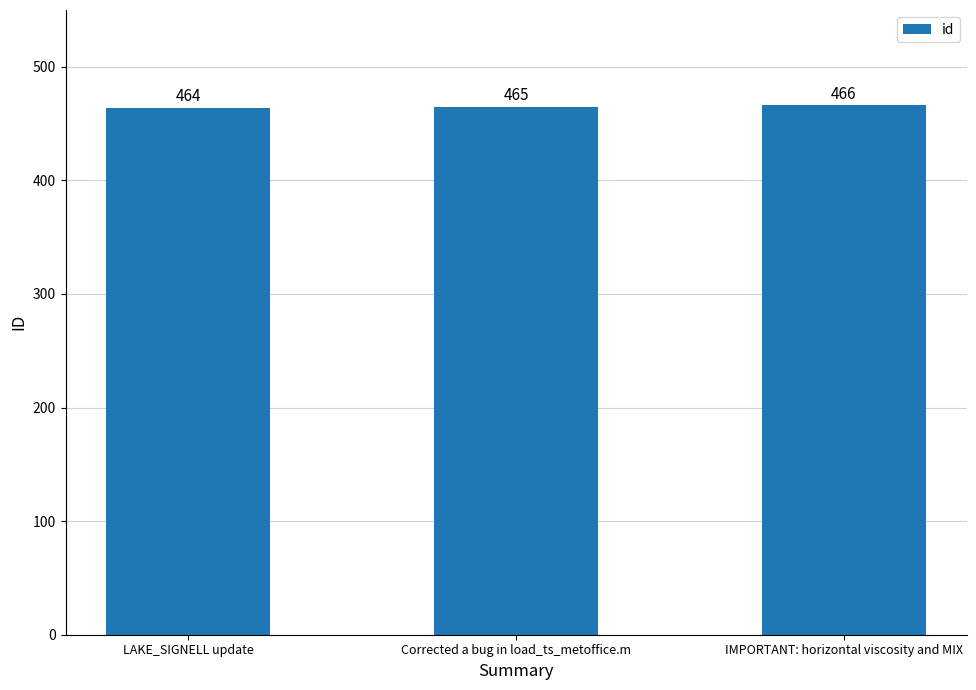

What is the sum of all values?

1395